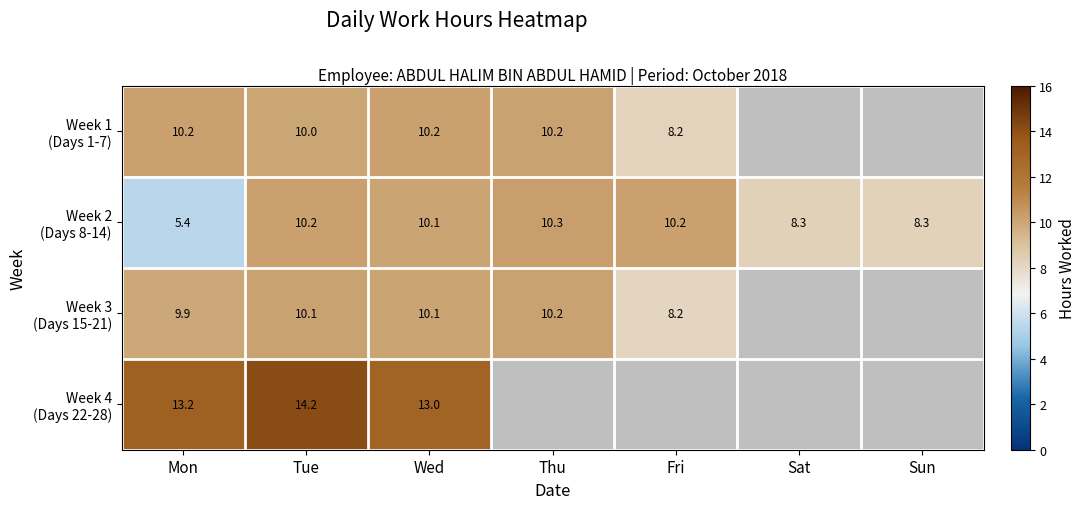

Is the value of Week 4 (Days 22-28) at Sun greater than the value of Week 3 (Days 15-21) at Wed?

No